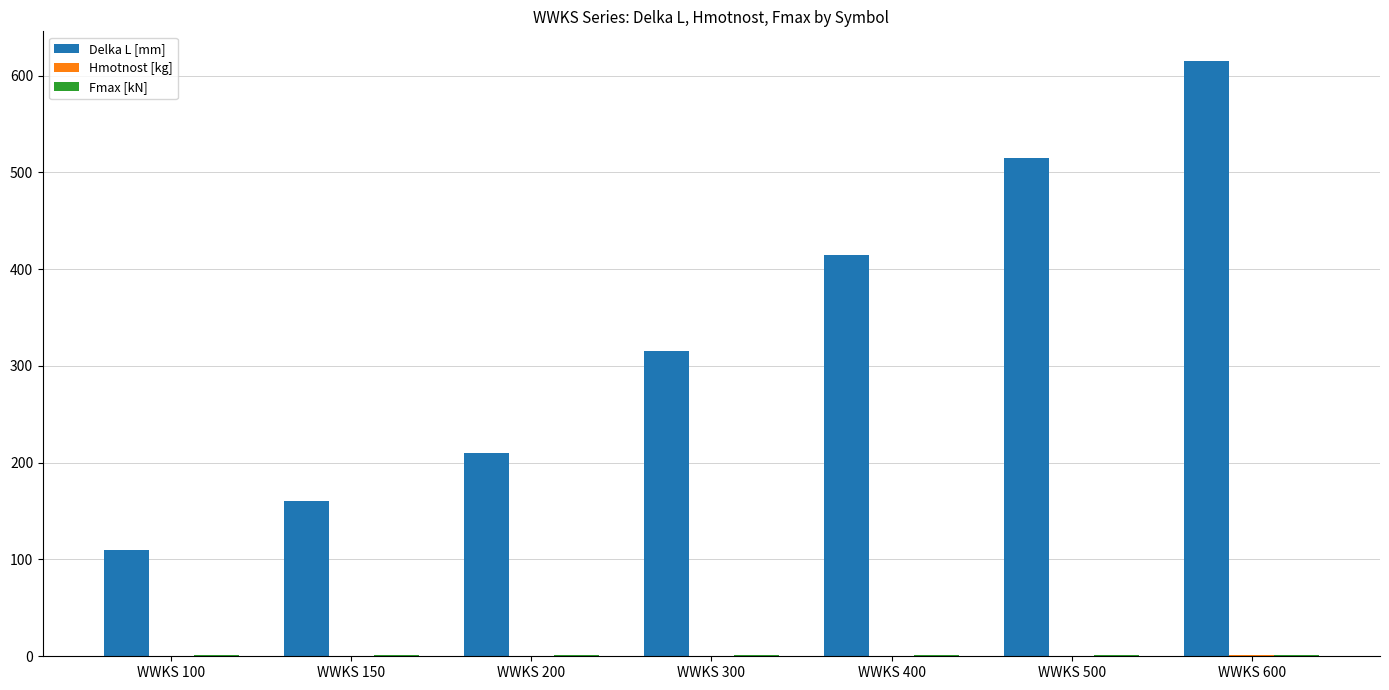

What is the sum of all Delka L [mm] values?

2340.0